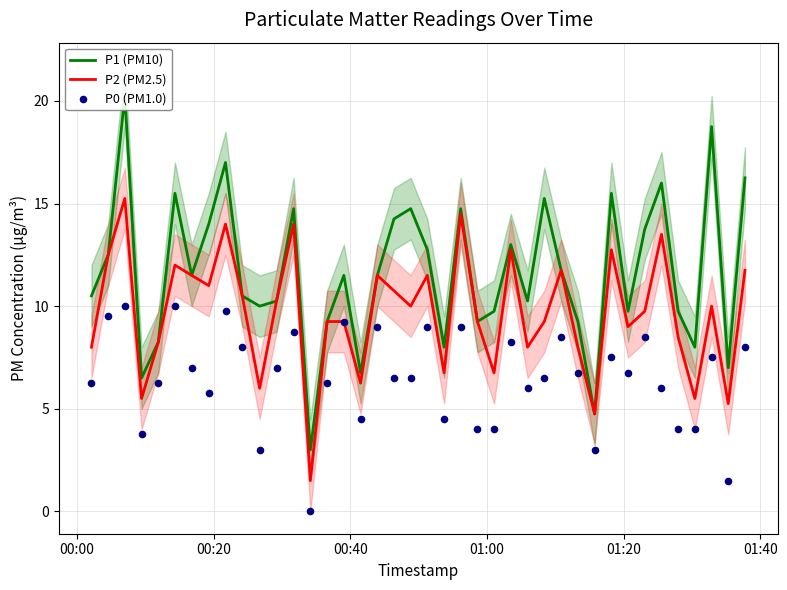

Is the value of P2 (PM2.5) at 33 greater than the value of P1 (PM10) at 16?

Yes